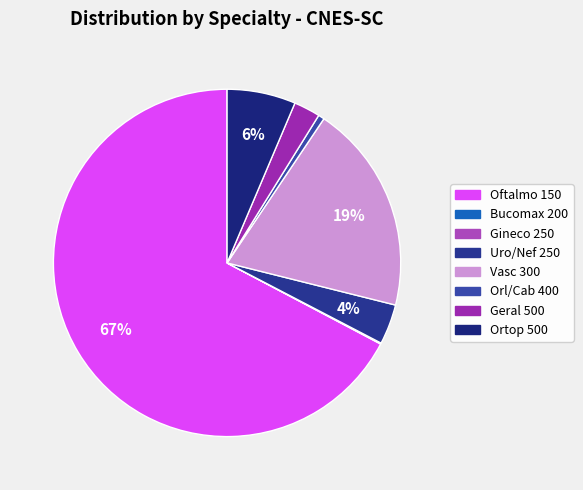

Count the number of slices in the pie.

8